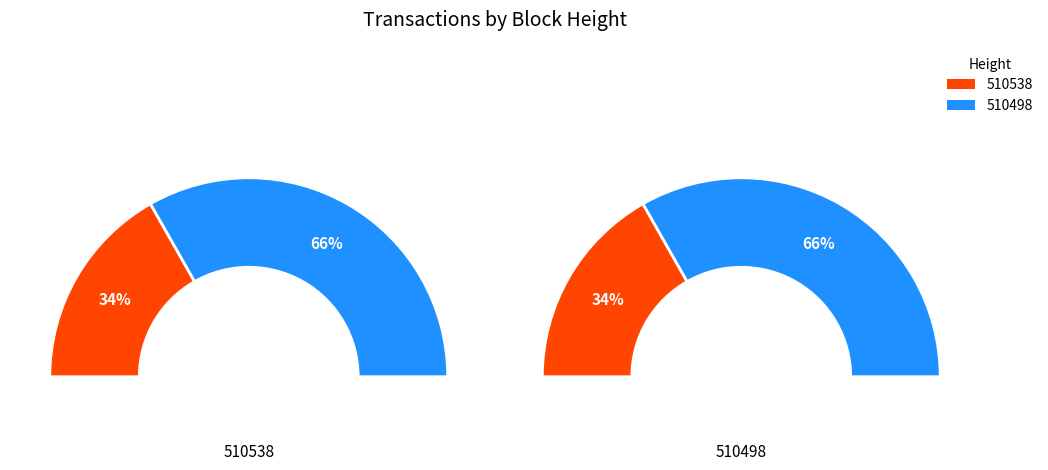

Which category accounts for the majority?

510498